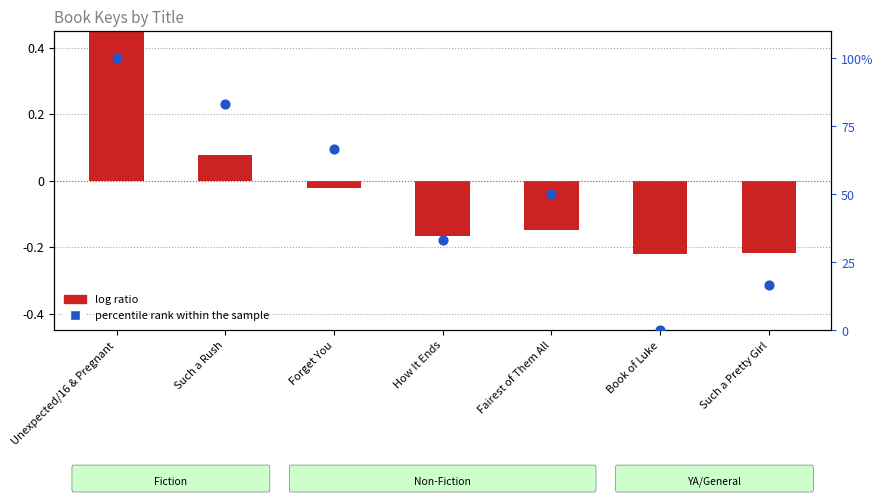

Which series has the largest Y range (max minus min)?

percentile rank within the sample